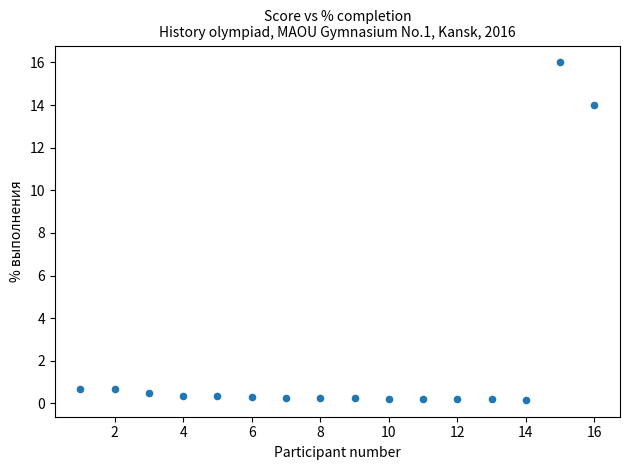

What Y value in the scatter plot is closest to 8?

14.0